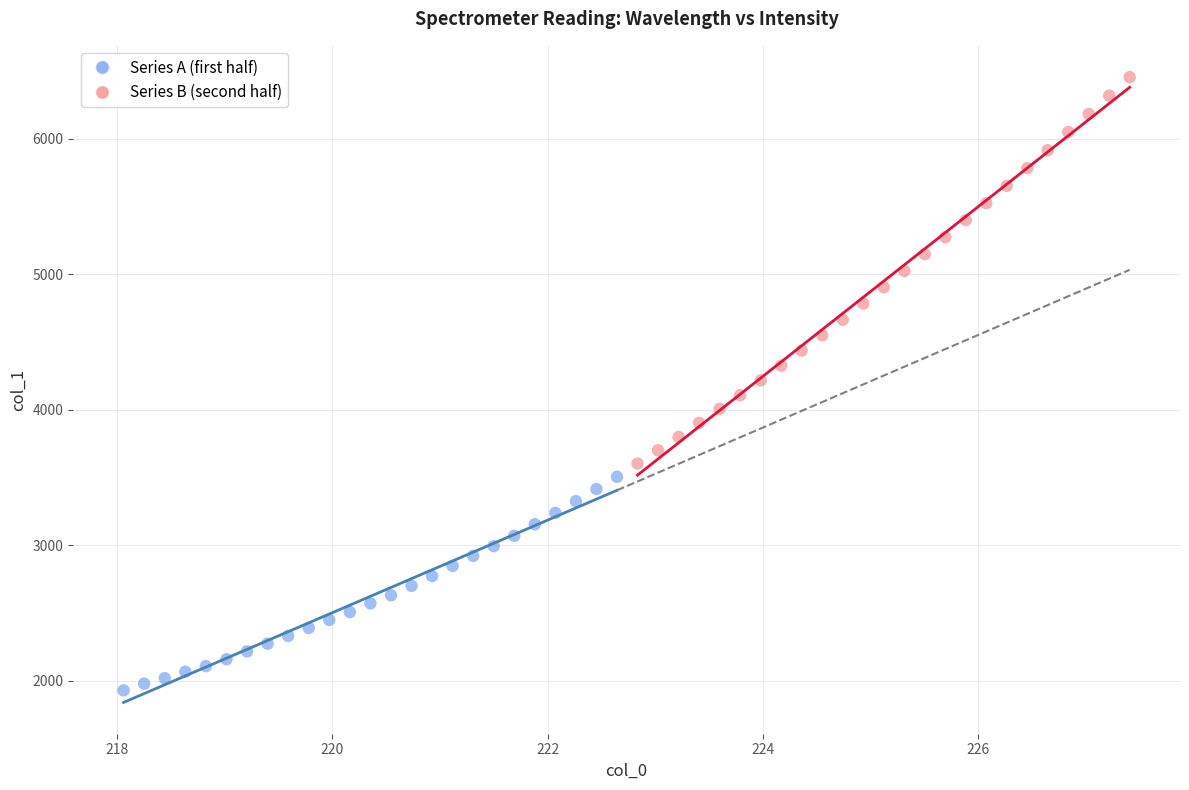

What are all the series names shown in the legend?

Series A (first half), Series B (second half)